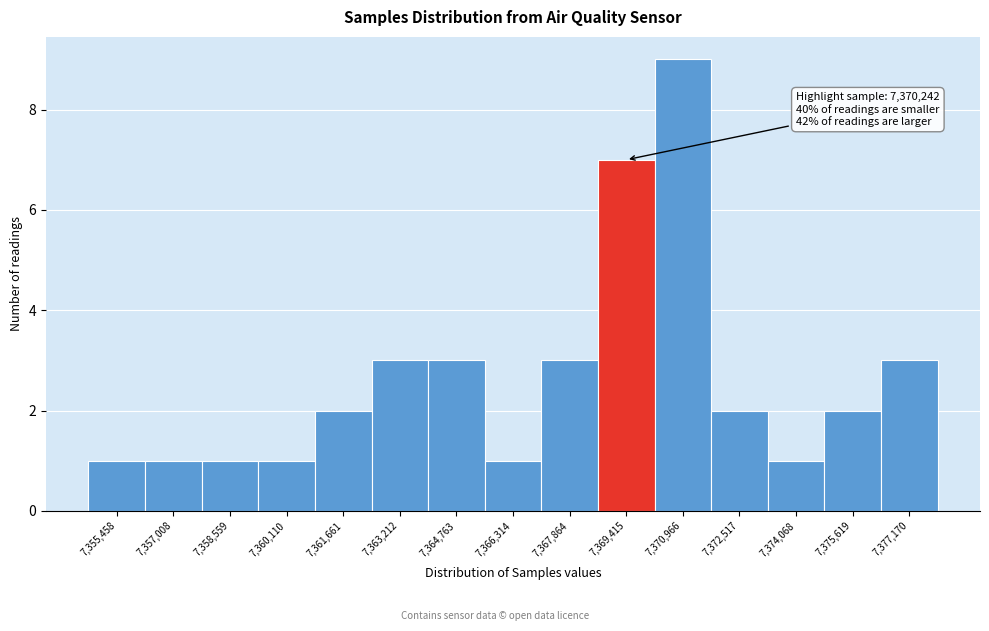

Reading right to left, transcribe all the data shown in this chart.

3	2	1	2	9	7	3	1	3	3	2	1	1	1	1